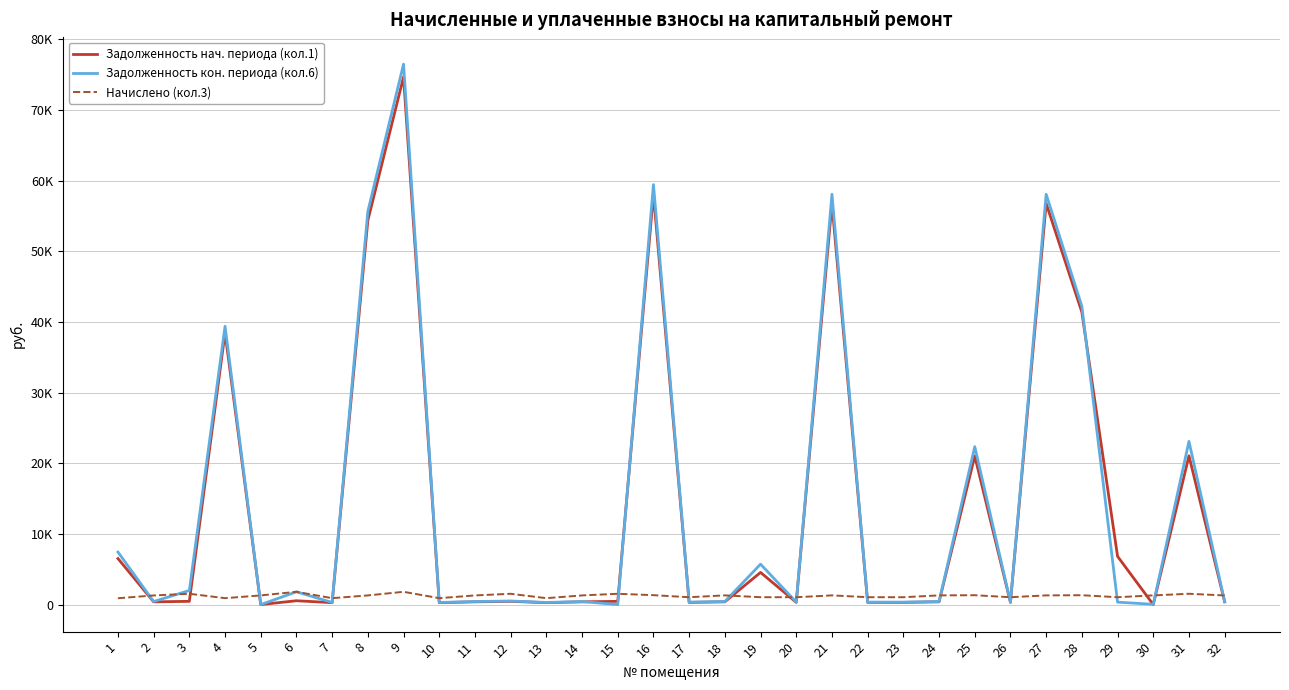

What is the difference between the highest and lowest values at 23?

729.5